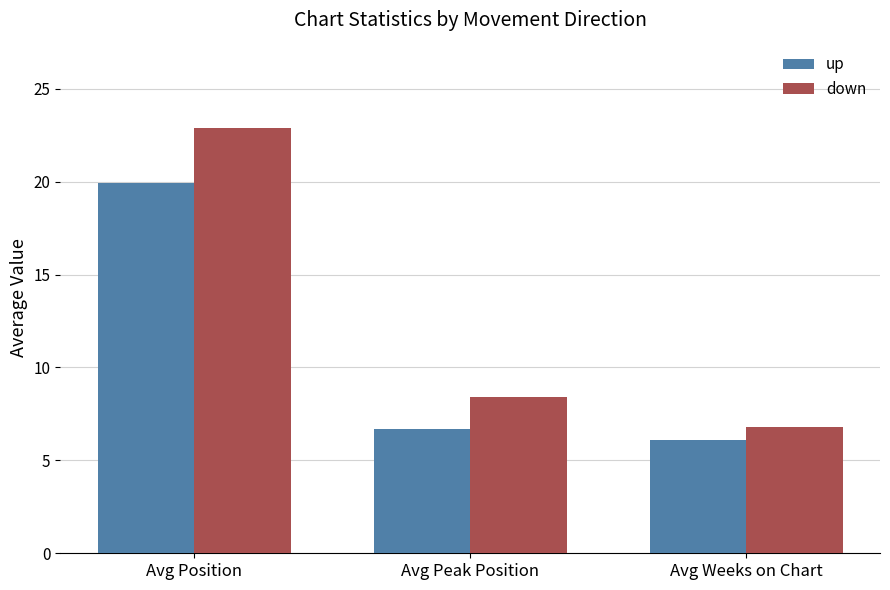

True or false: down has a value of 22.9 at Avg Position.

True